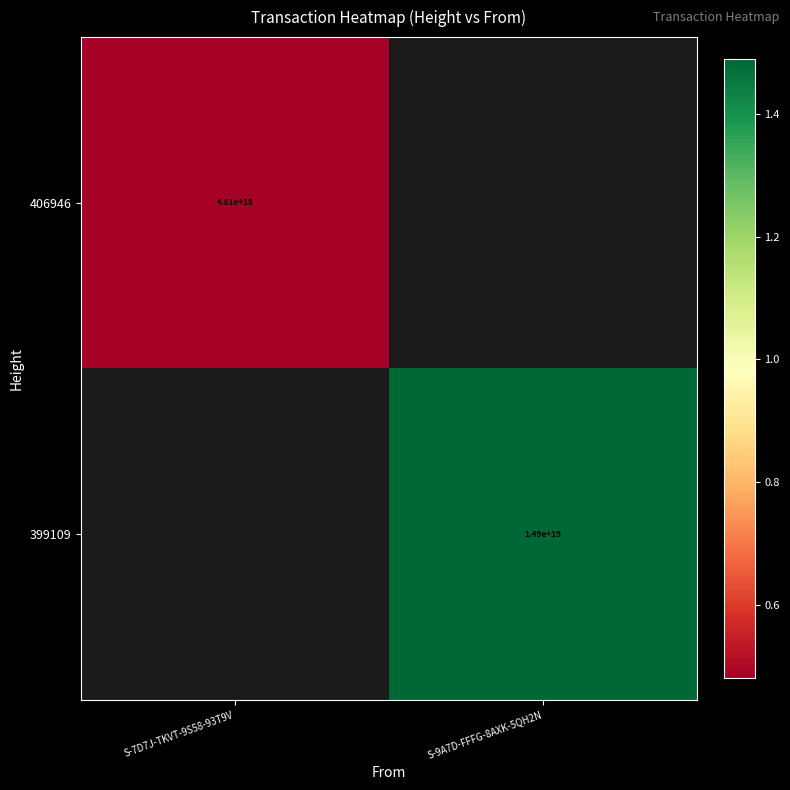

Is it true that 406946 equals 8186953602179131392.0 at S-7D7J-TKVT-9S58-93T9V?

False